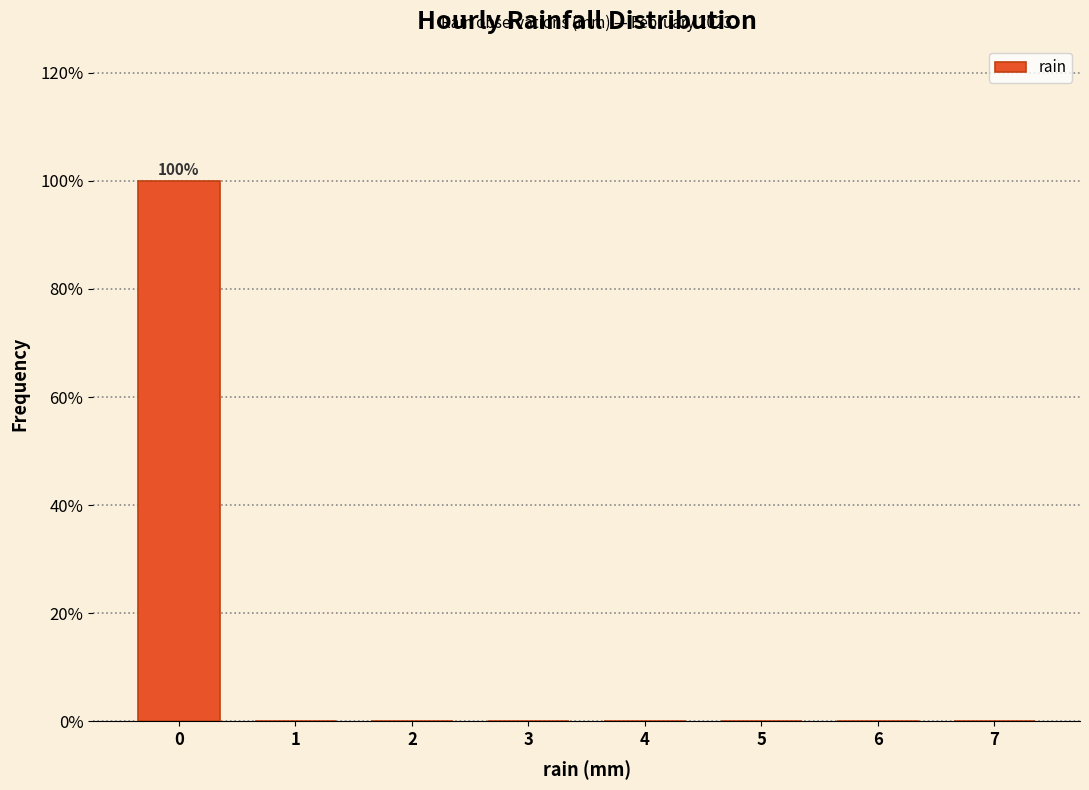

Reading left to right, extract all data points from this chart.

0=100	1=0	2=0	3=0	4=0	5=0	6=0	7=0